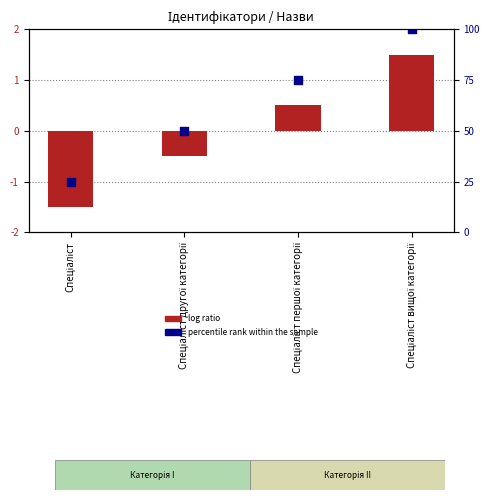

What are all the series names shown in the legend?

log ratio, percentile rank within the sample